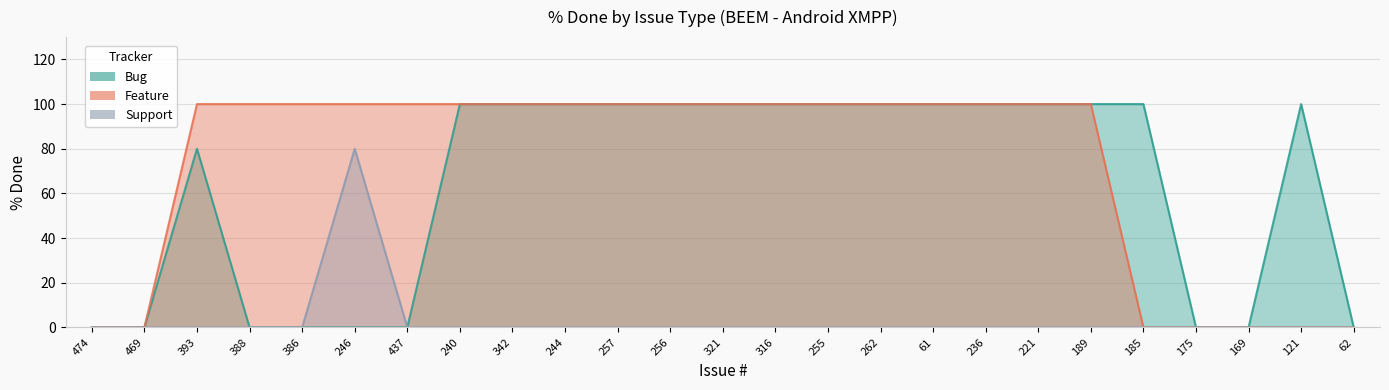

At how many categories does at least one series exceed 38?

20